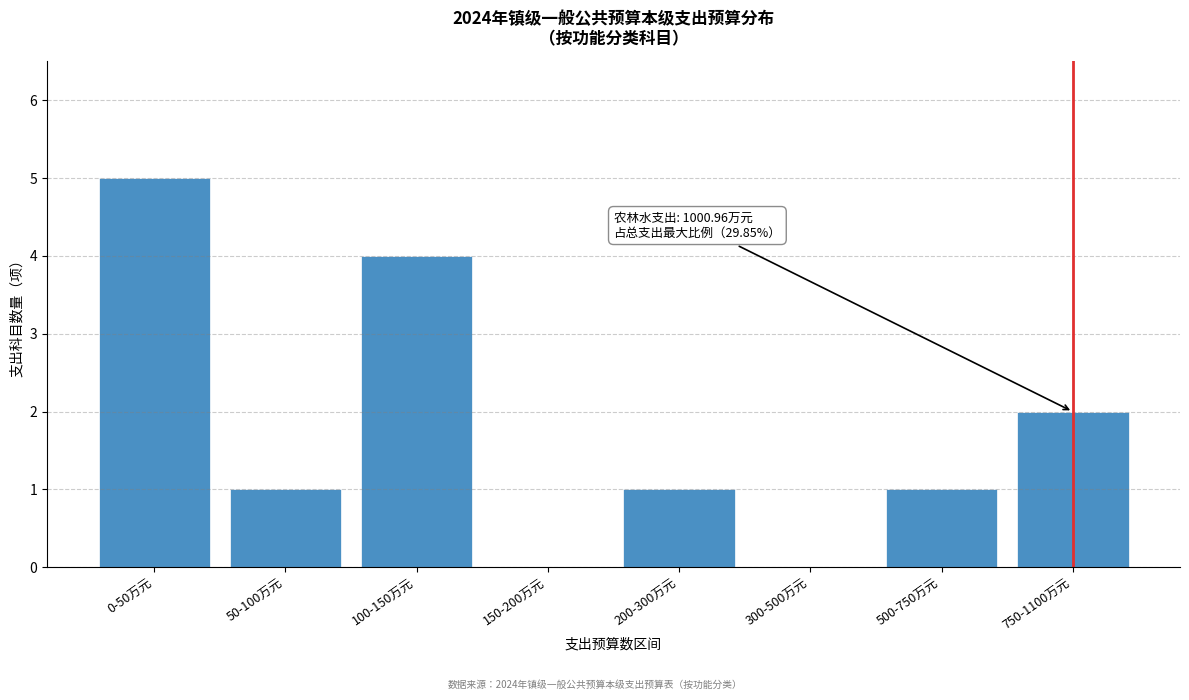

Reading right to left, list all the values displayed in this chart.

750-1100万元=2	500-750万元=1	300-500万元=0	200-300万元=1	150-200万元=0	100-150万元=4	50-100万元=1	0-50万元=5